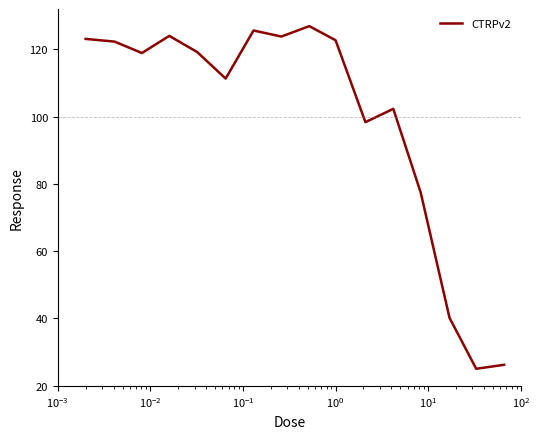

What is the difference between the maximum and minimum values?

101.9